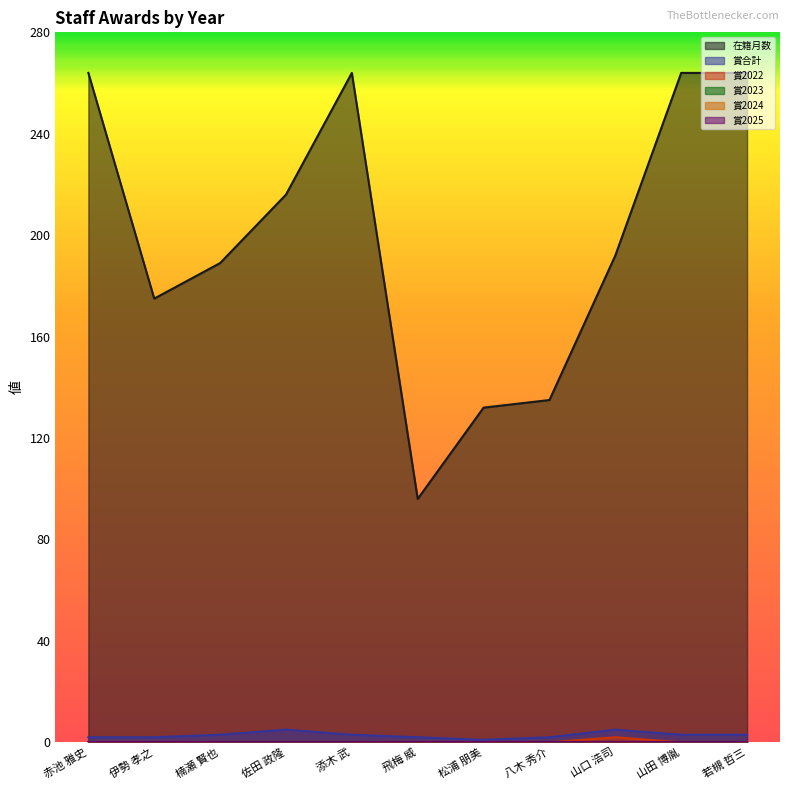

True or false: 在籍月数 and 賞2022 intersect in this chart.

False